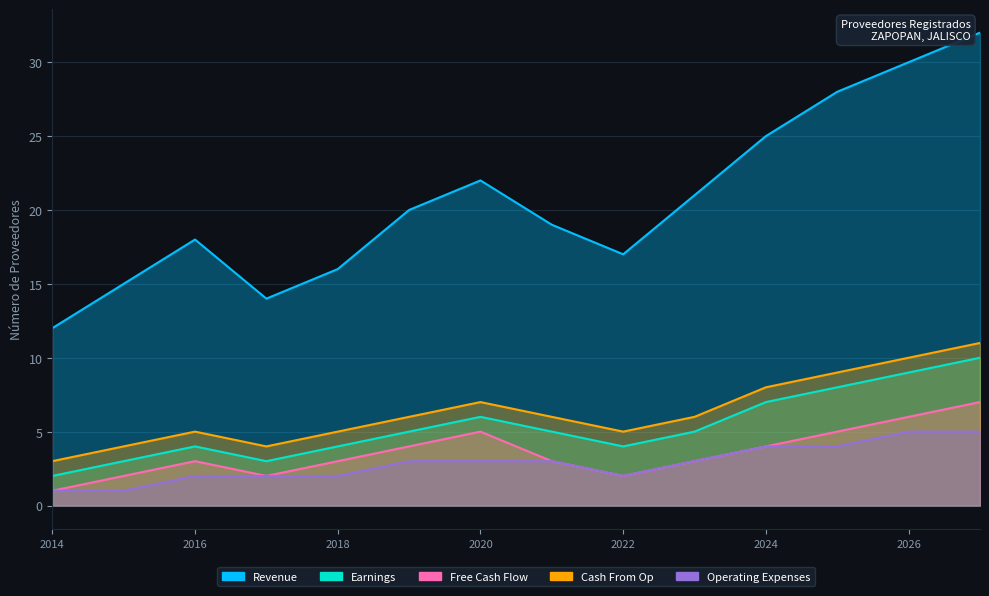

What is the total value across all series at JALISCO?

19